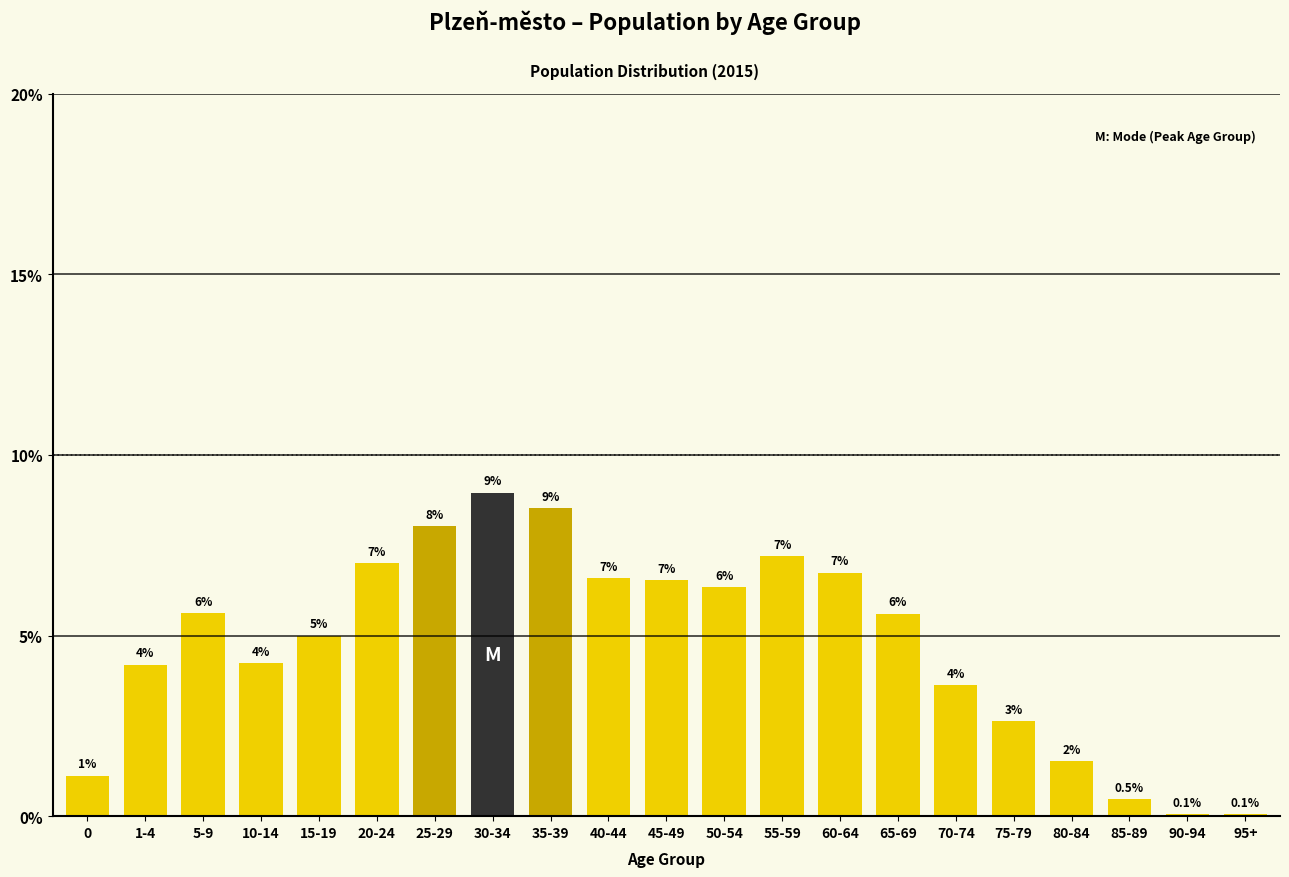

Between 70-74 and 75-79, which is larger?

70-74